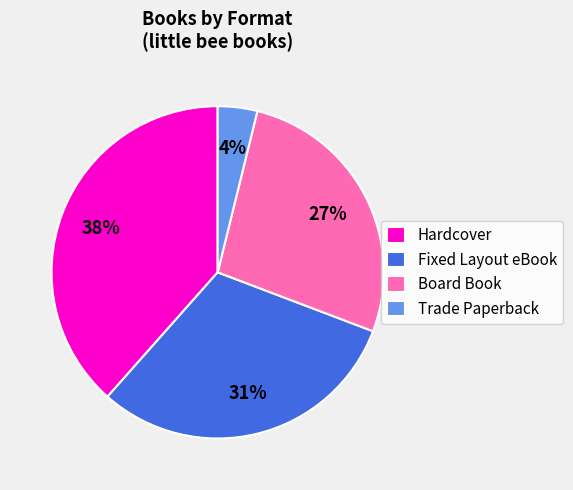

Which has a higher value, Trade Paperback or Fixed Layout eBook?

Fixed Layout eBook